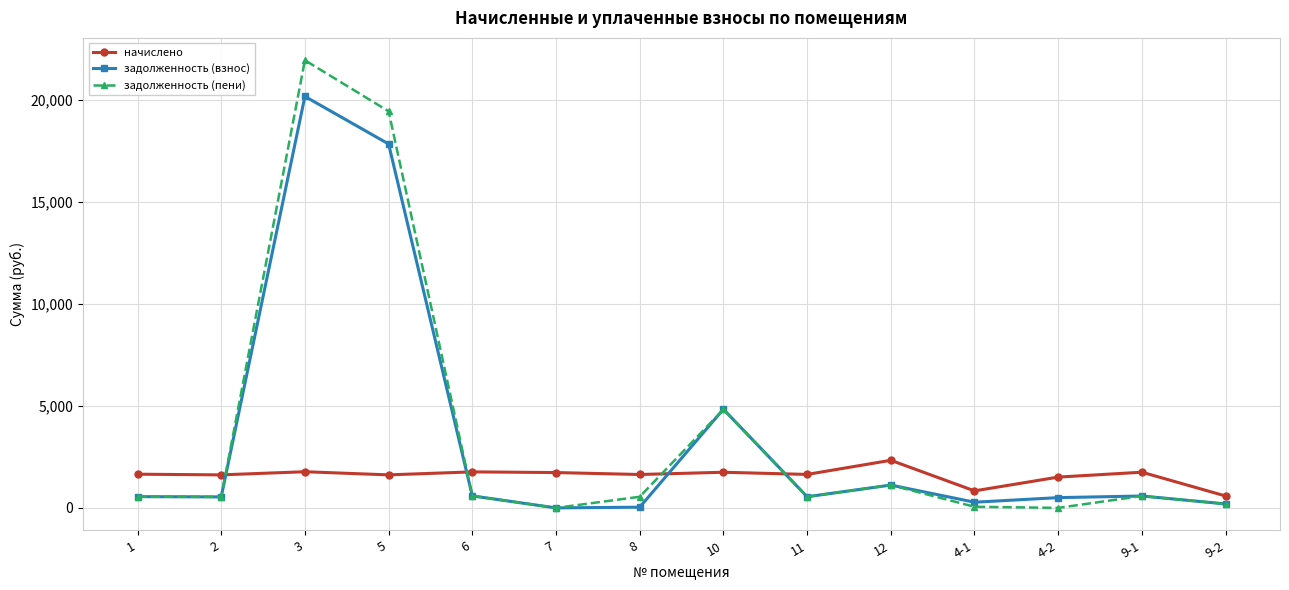

List the series in order of their peak value, lowest first.

начислено, задолженность (взнос), задолженность (пени)